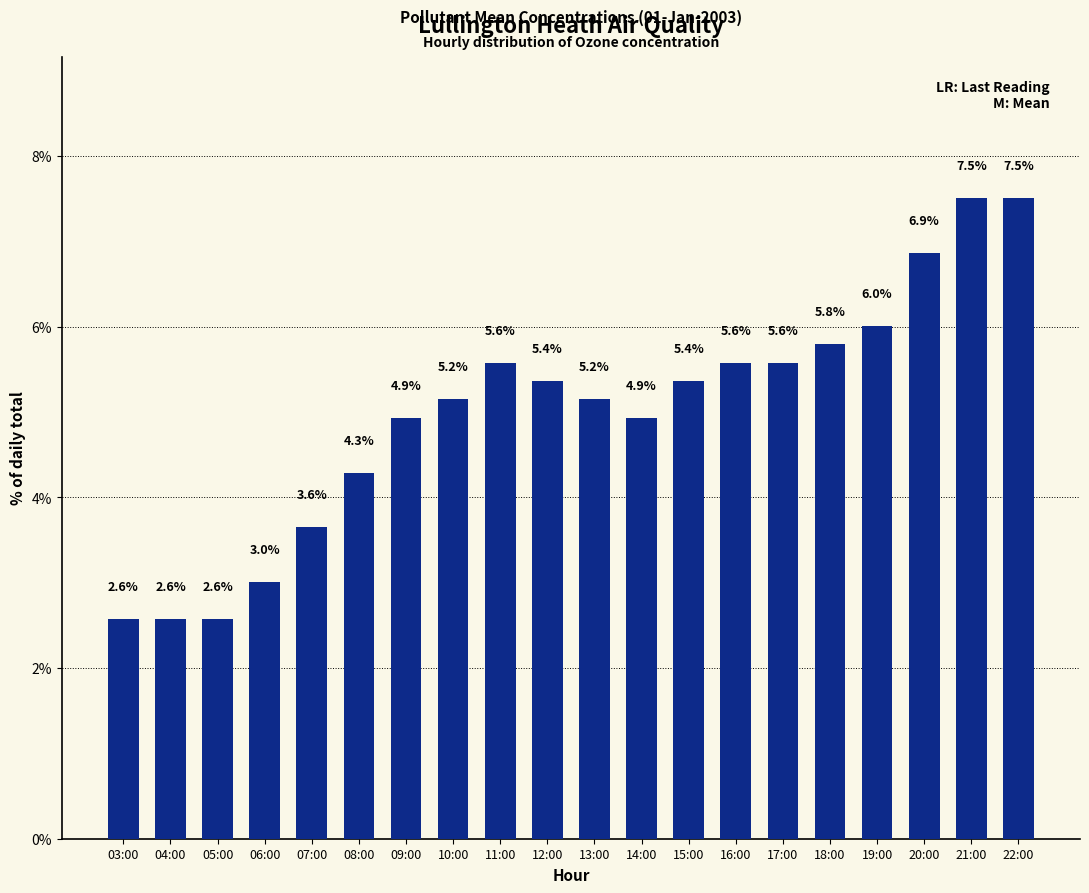

What is the label of the 12th bar from the right?

11:00